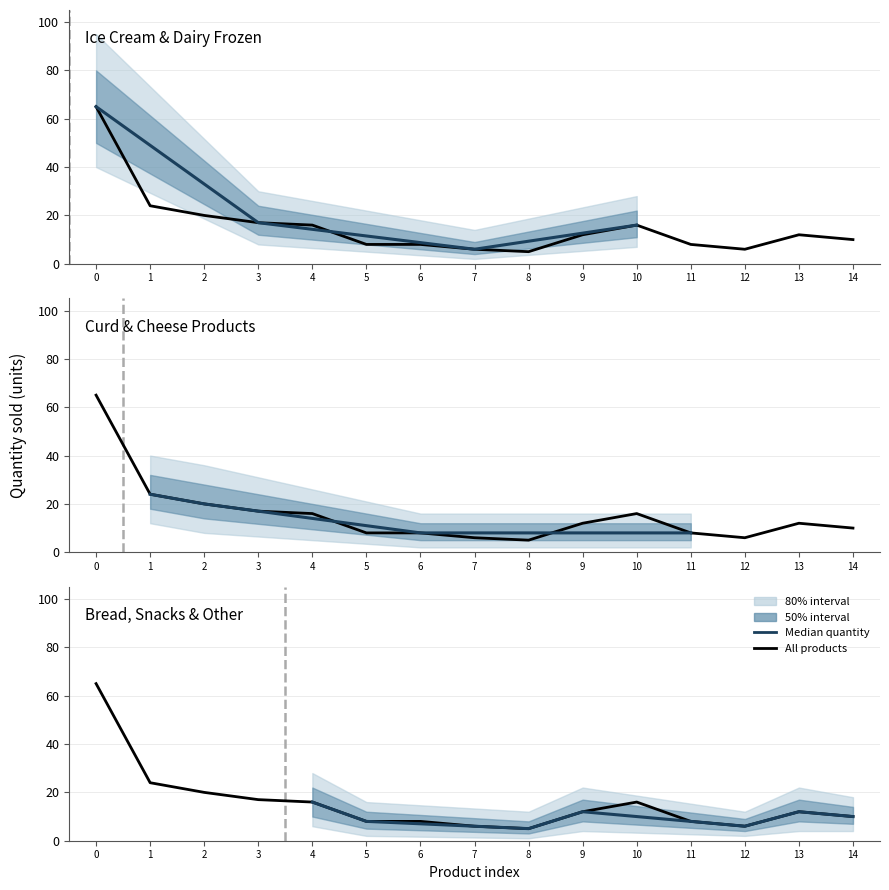

How many data points are less than 12?

7